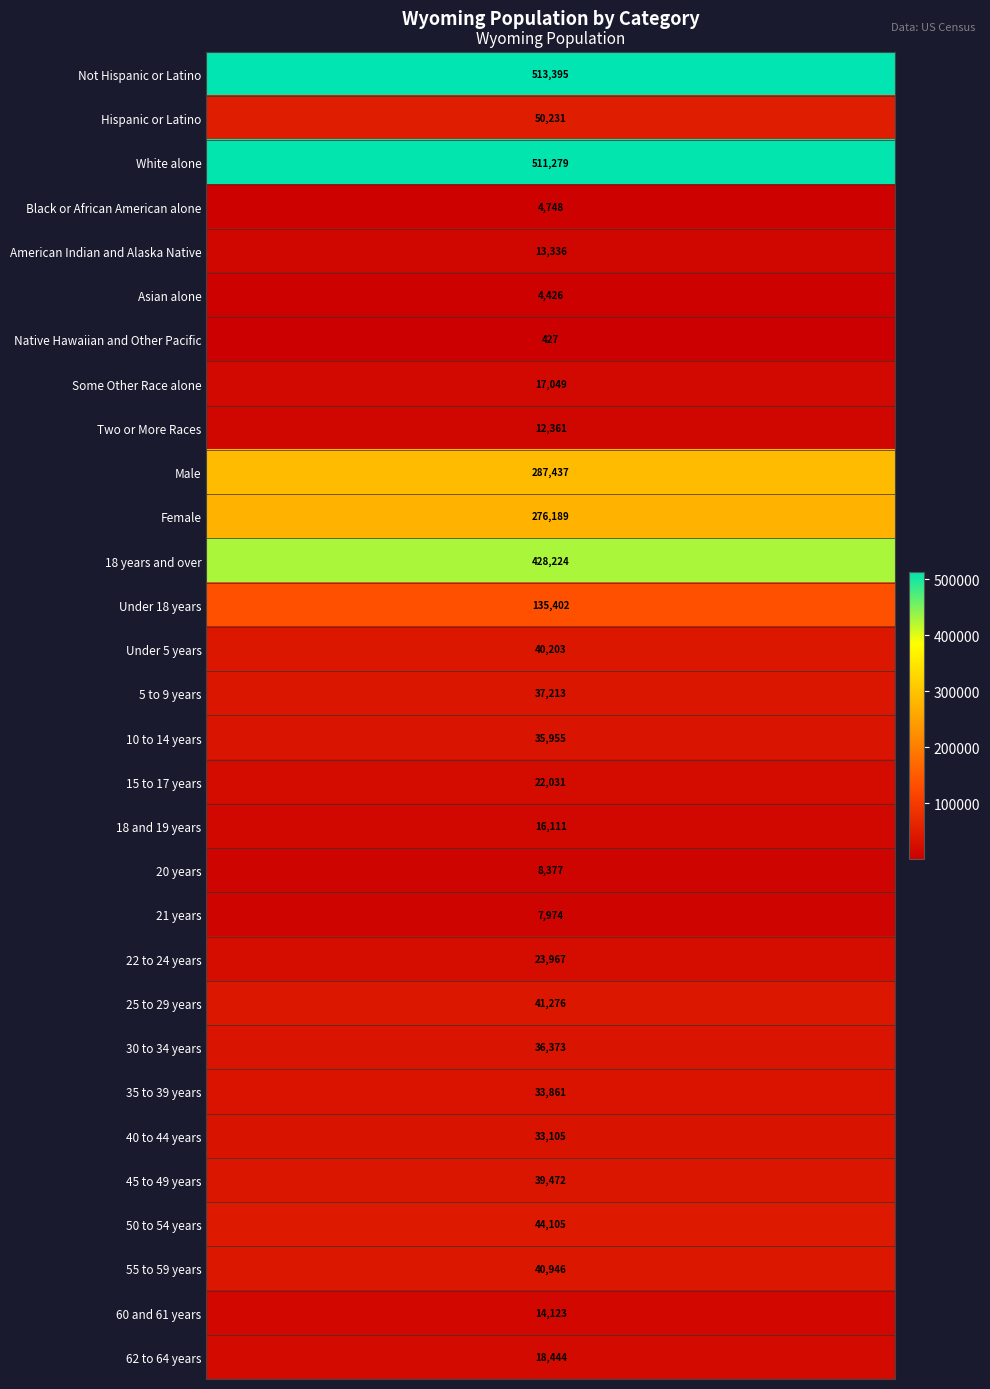

What is the difference between the second highest and second lowest values?

506853